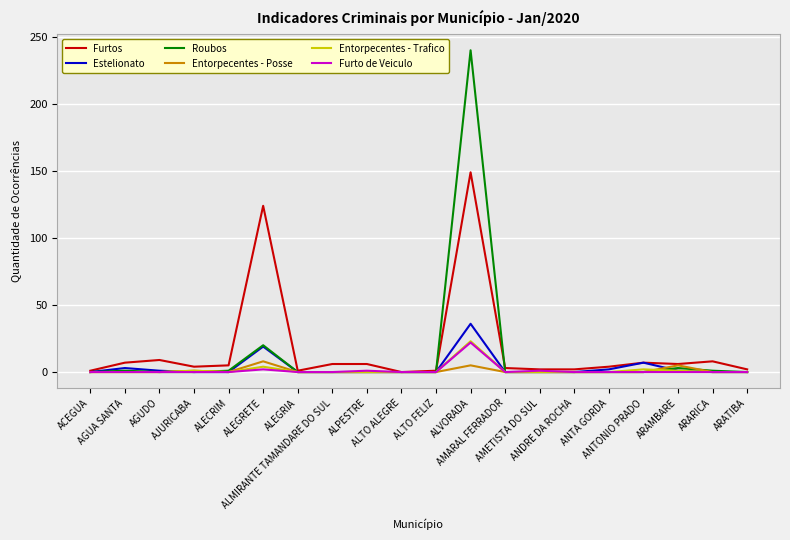

Which series has the widest spread of values?

Roubos